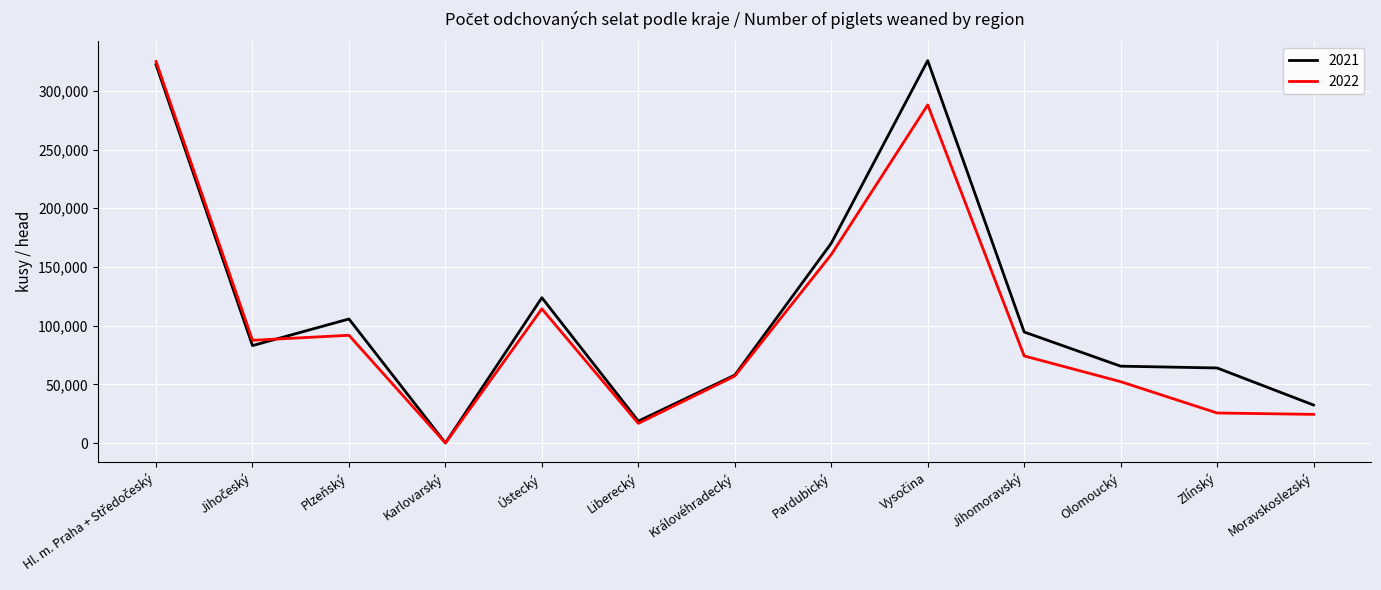

Rank the series at Zlínský from highest to lowest value.

2021, 2022